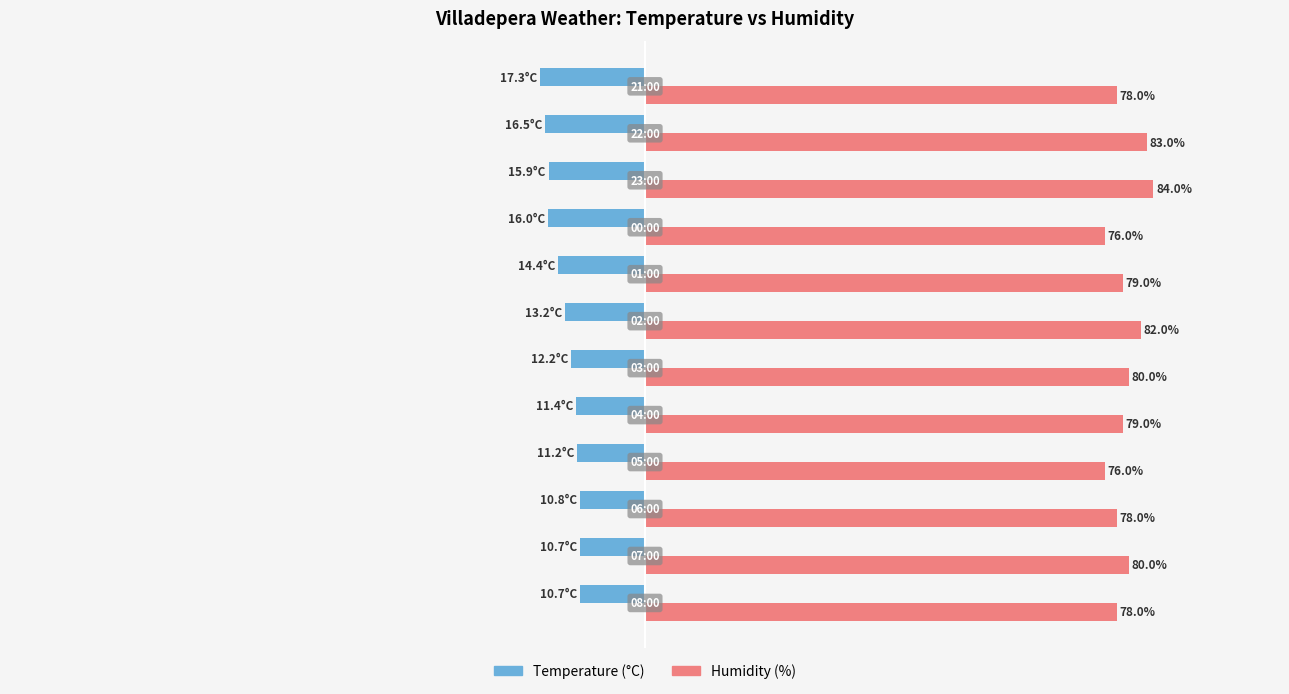

Which series has the widest spread of values?

Humidity (%)